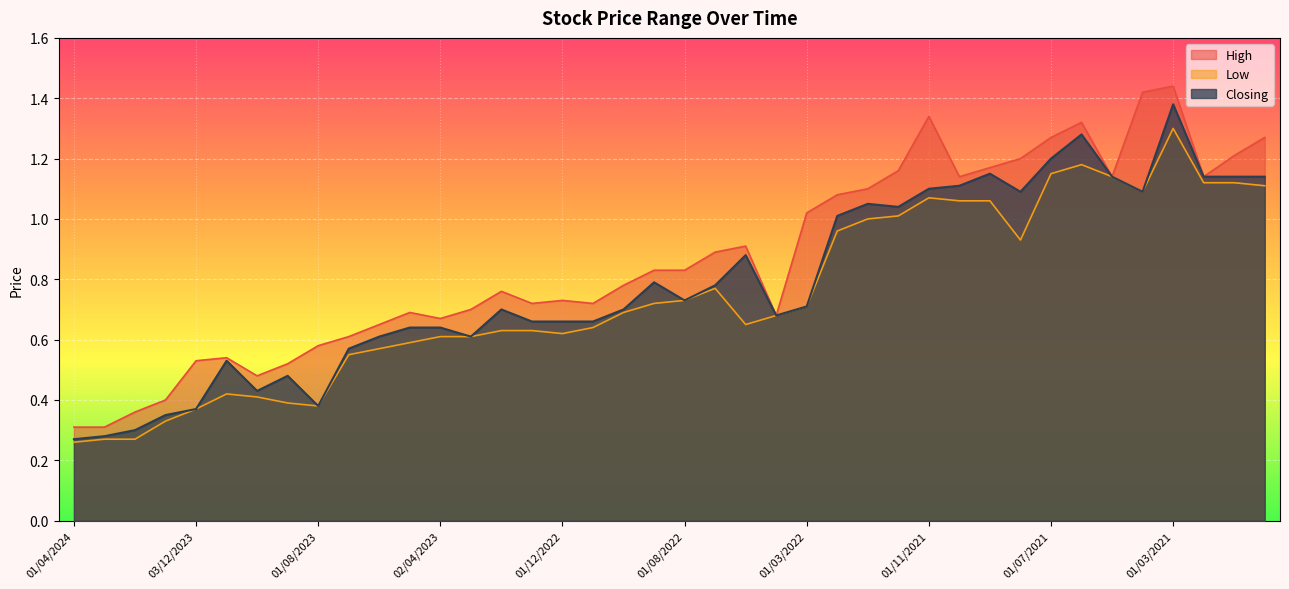

True or false: High has more than 2 interior local peaks.

True